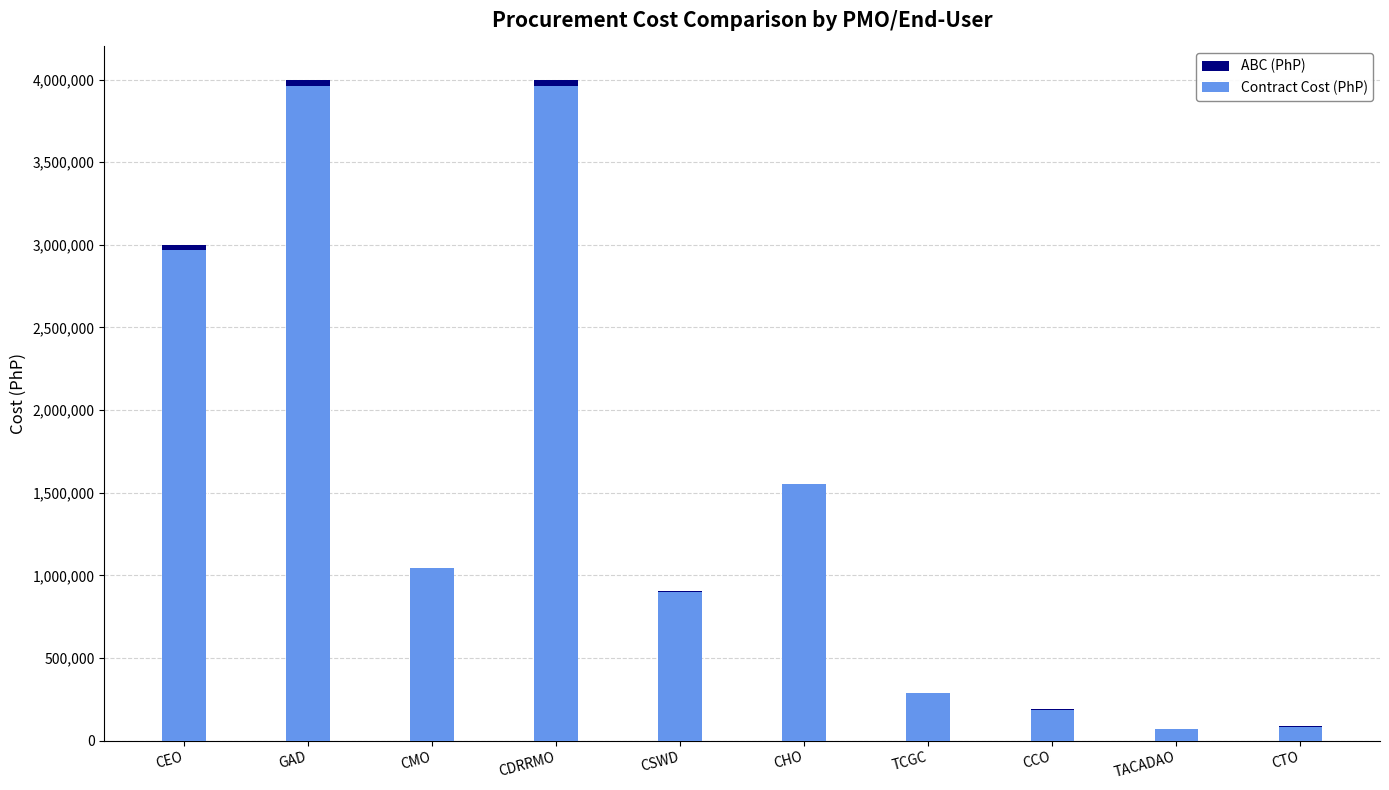

How many values in the Contract Cost (PhP) series are below 1042500?

5